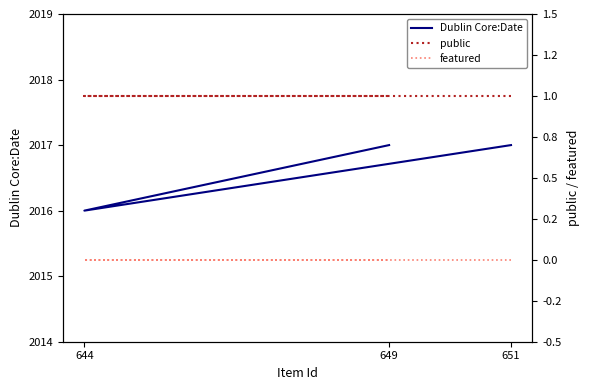

At which category does the chart reach its minimum across all series?

651